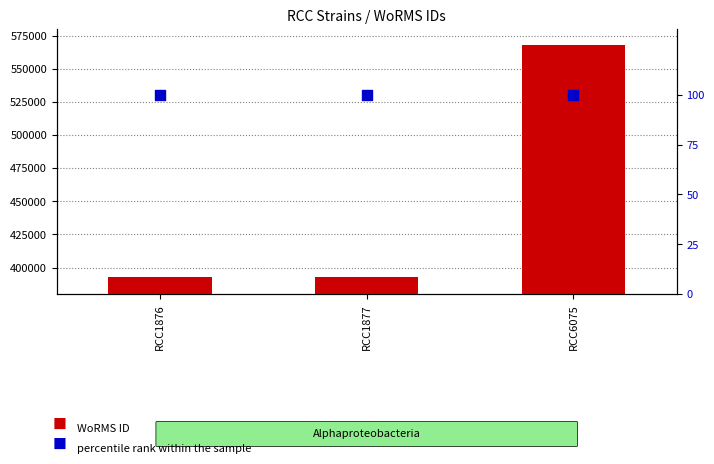

Which series has the largest total across all categories?

WoRMS ID